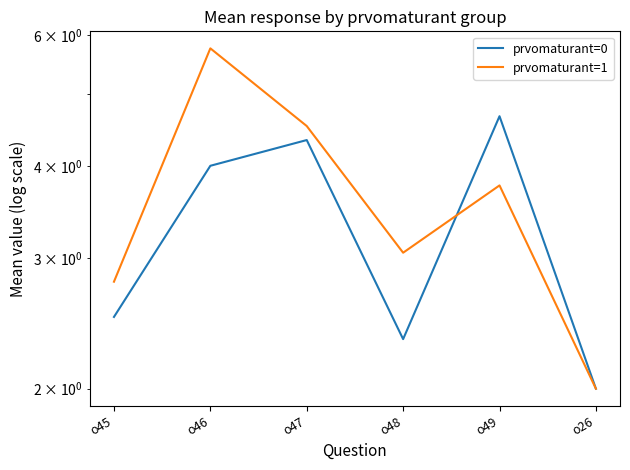

Reading left to right, what are all the values shown in this chart?

prvomaturant=0: 2.5	4.0	4.3	2.3	4.7	2.0
prvomaturant=1: 2.8	5.8	4.5	3.1	3.8	2.0